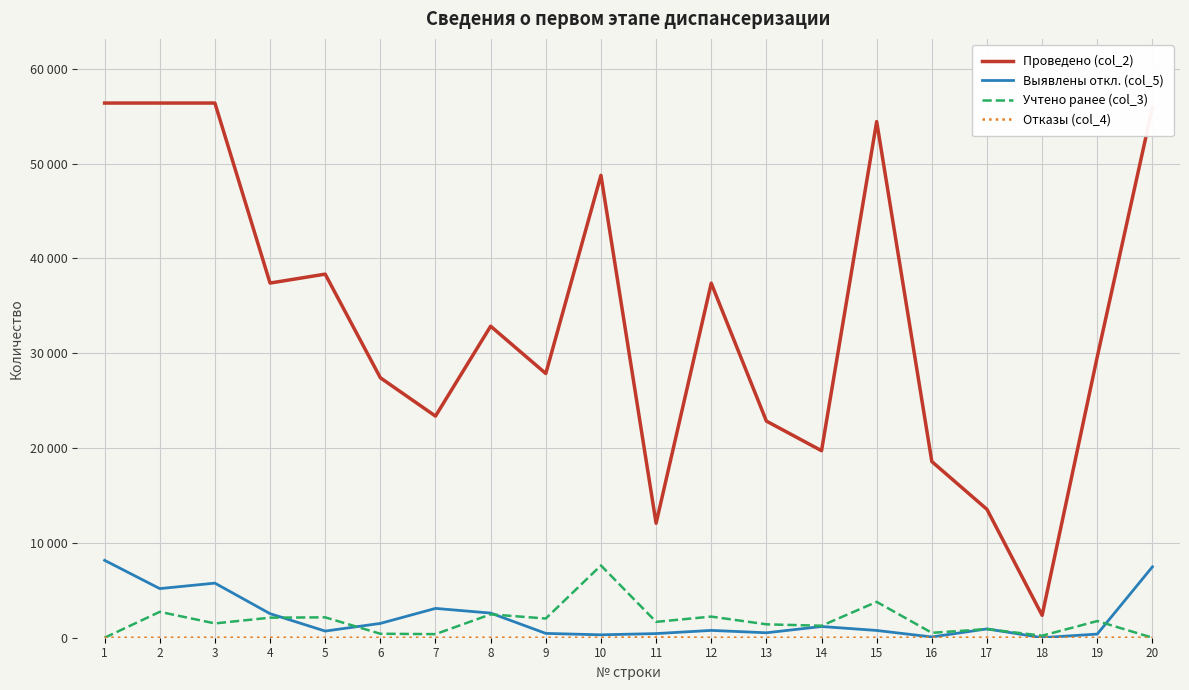

At which label does Проведено (col_2) first exceed 32852?

1